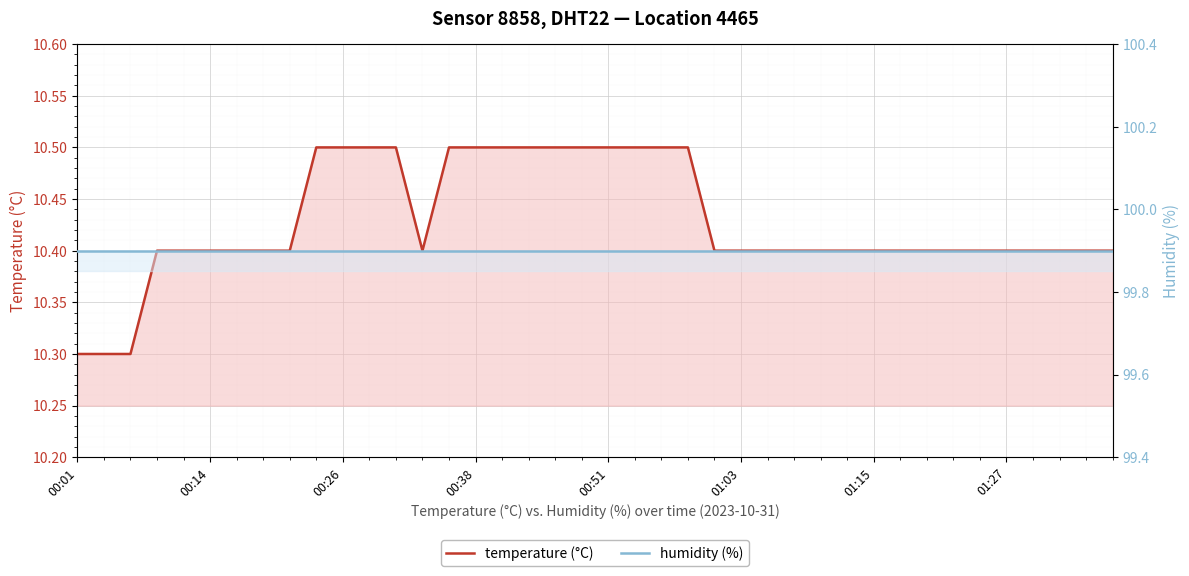

What is the sum of all humidity (%) values?

3996.0